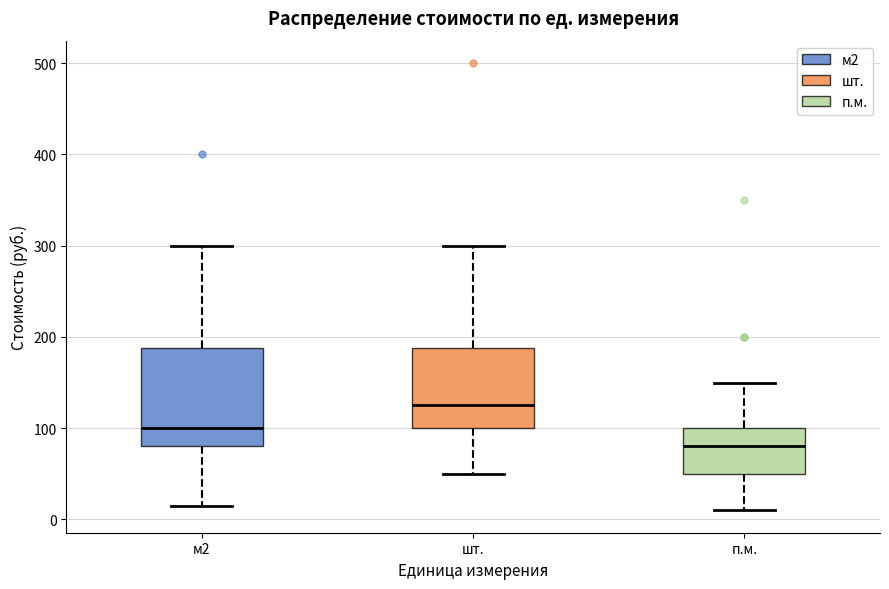

Which box's median line is the lowest?

п.м.